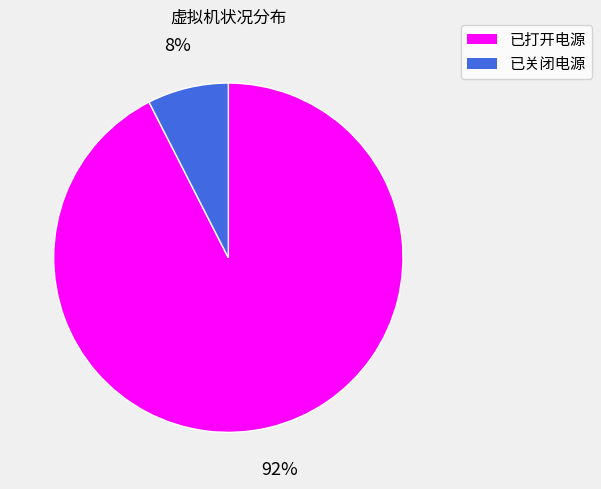

Which has a higher value, 已关闭电源 or 已打开电源?

已打开电源